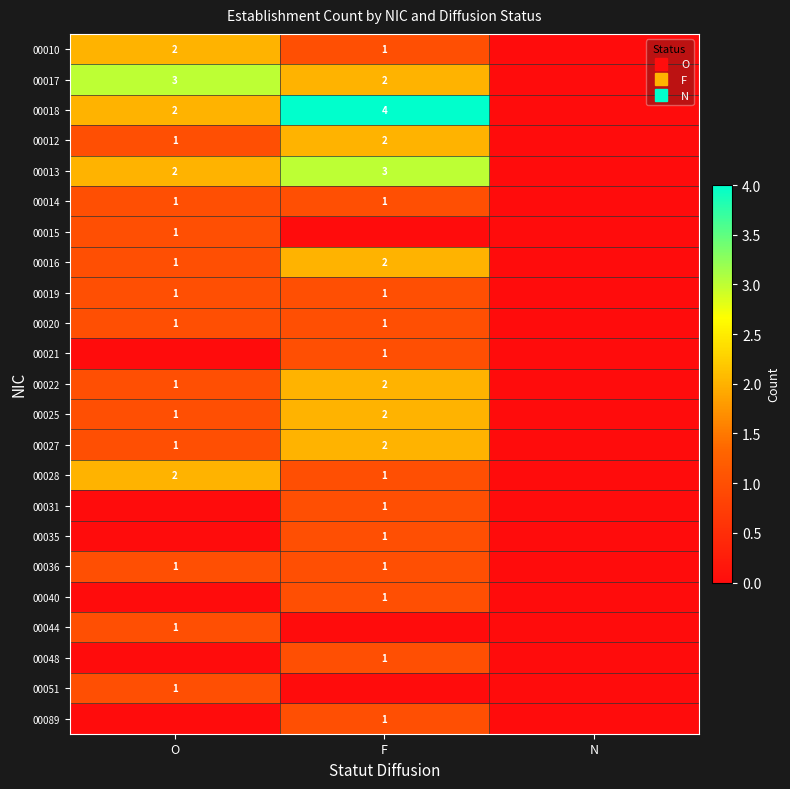

At which label does 00016 first exceed 1?

F